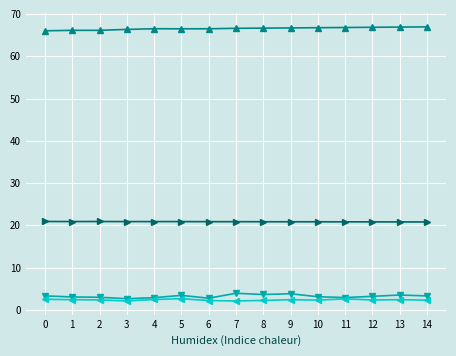

What is the greatest value displayed?

67.0